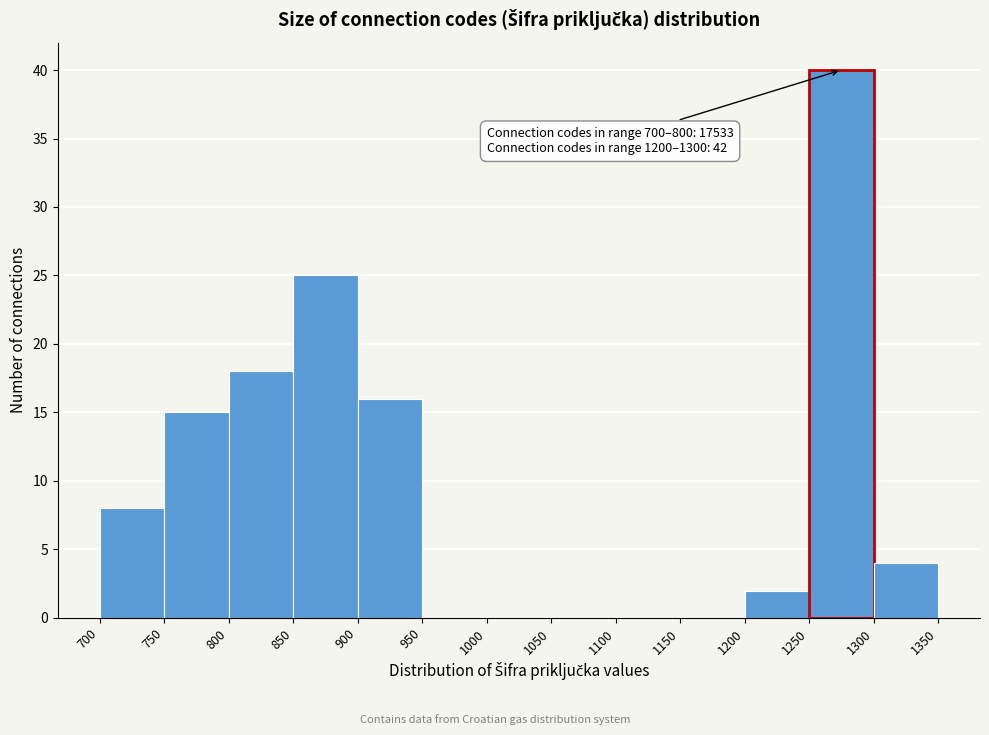

Which range on the x-axis has the tallest bar?

1250 to 1300